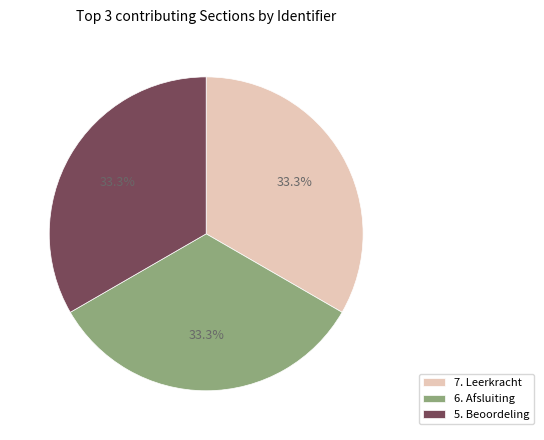

What is the ratio of the value at 5. Beoordeling to the value at 6. Afsluiting?

1.0